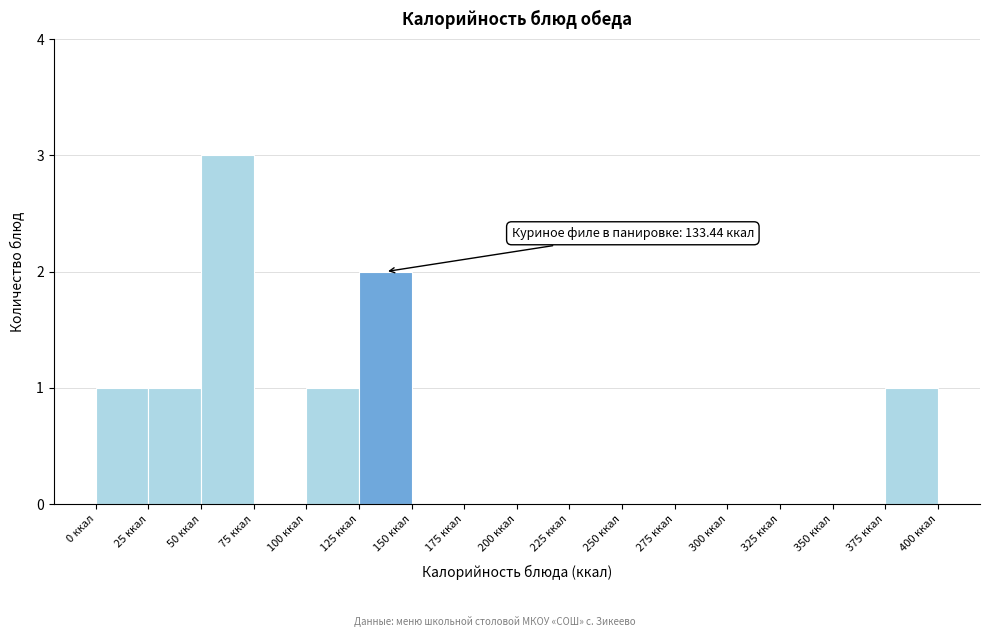

Over which range of the x-axis is the bar tallest?

50 to 75